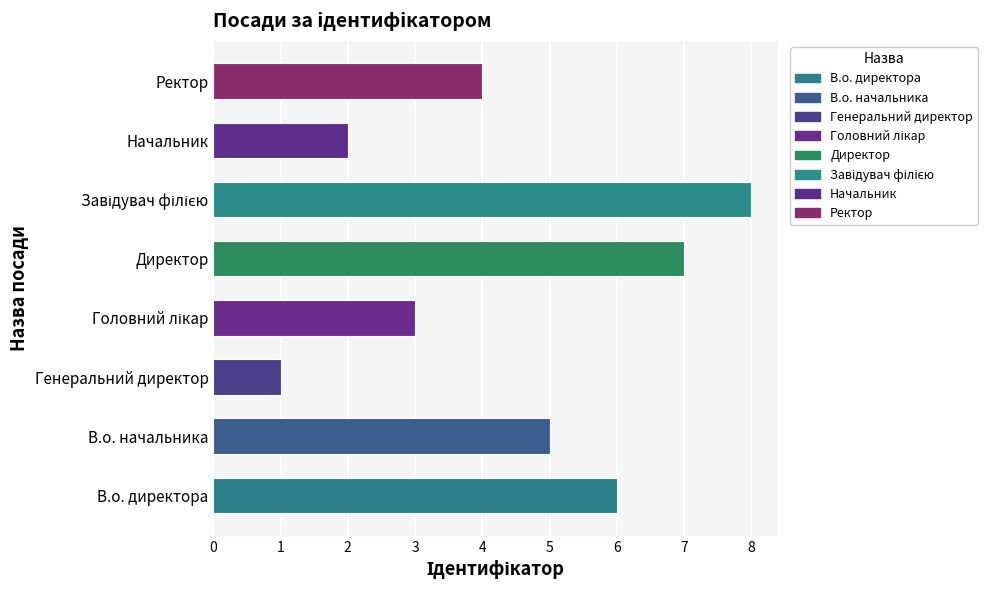

Count the number of data series in this chart.

1